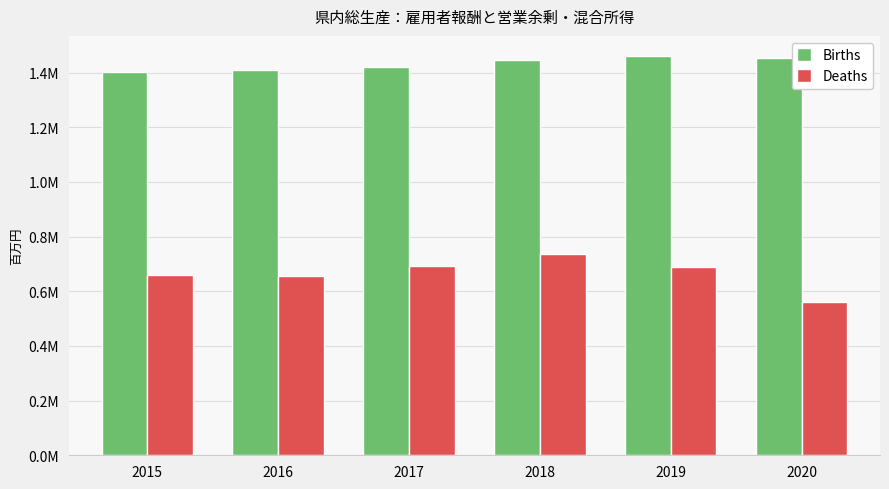

Does the chart contain stacked bars?

No